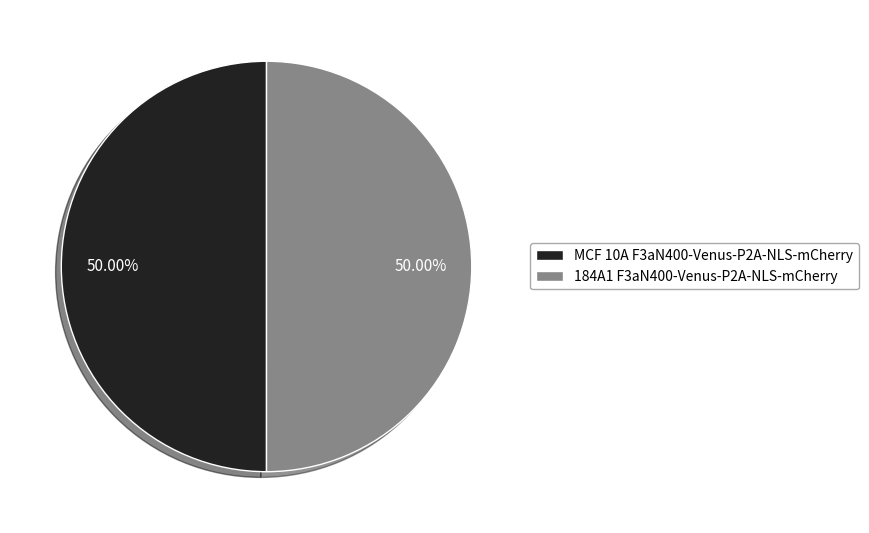

Approximately how many times larger is the value at MCF 10A F3aN400-Venus-P2A-NLS-mCherry compared to 184A1 F3aN400-Venus-P2A-NLS-mCherry?

1.0